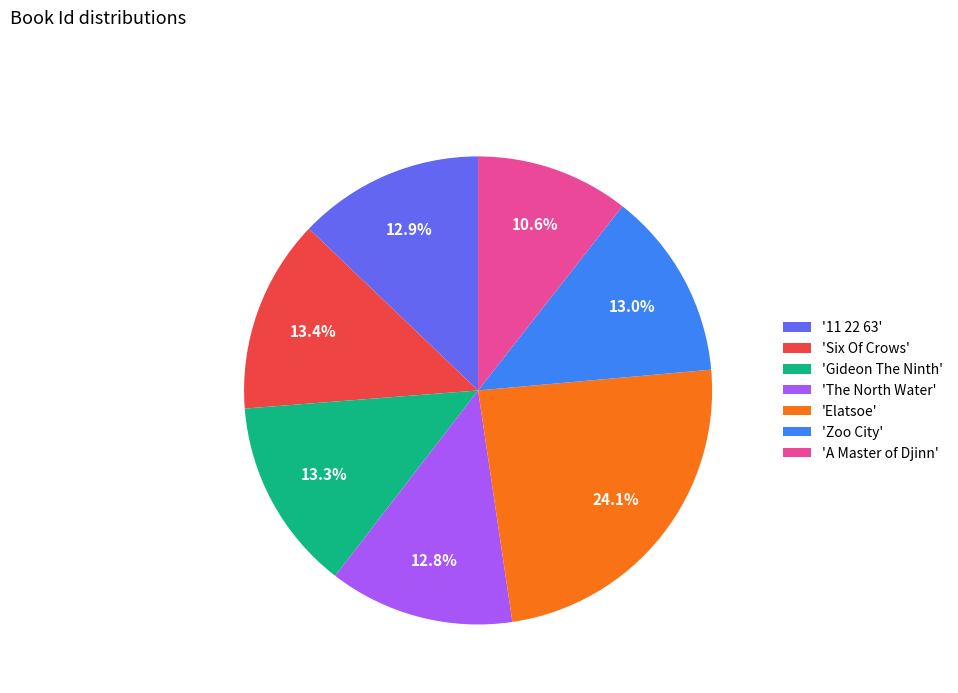

How many segments does this pie chart have?

7